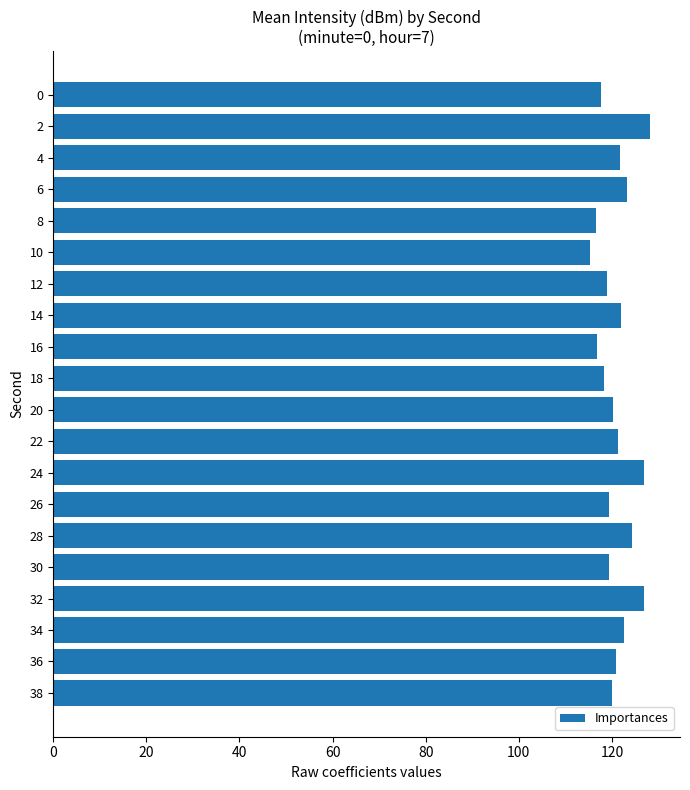

What is the smallest value displayed?

115.4